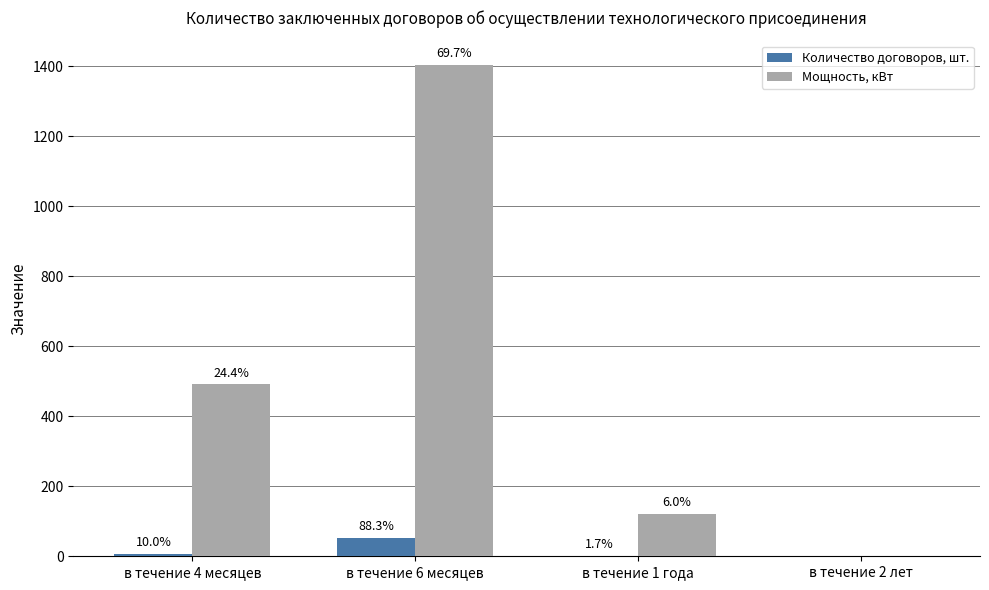

What is the value of the Мощность, кВт bar at the 2nd from the left?

1404